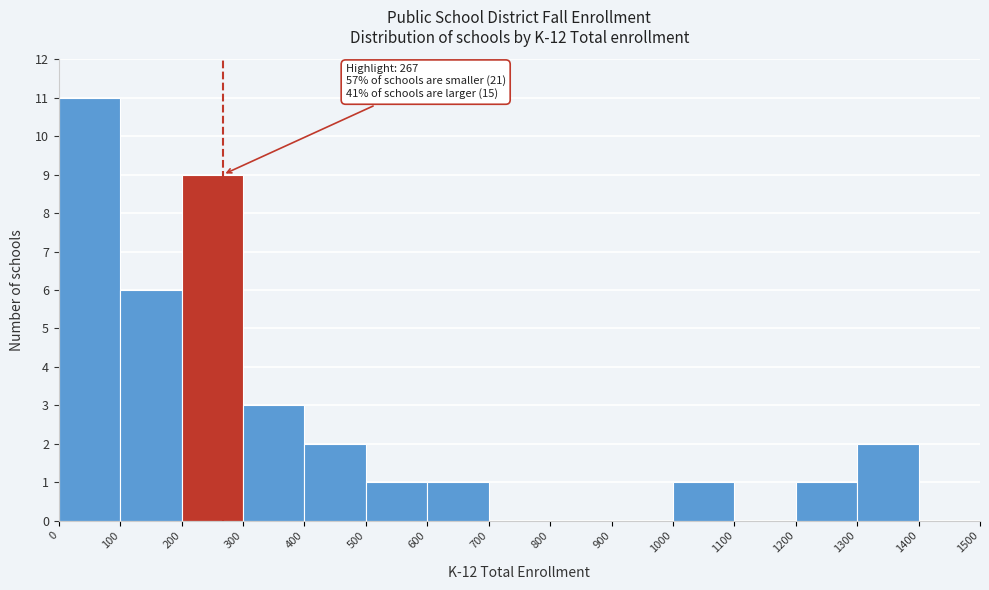

Over which range of the x-axis is the bar tallest?

0 to 100